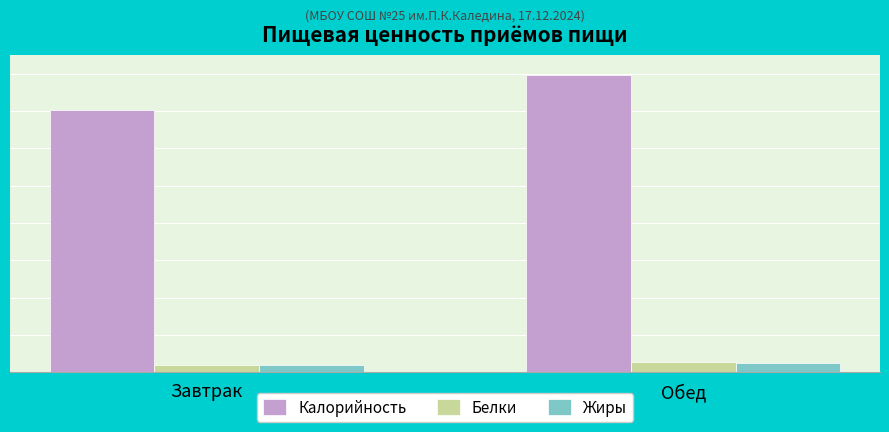

What is the sum of the Жиры values at Обед and Завтрак?

47.0